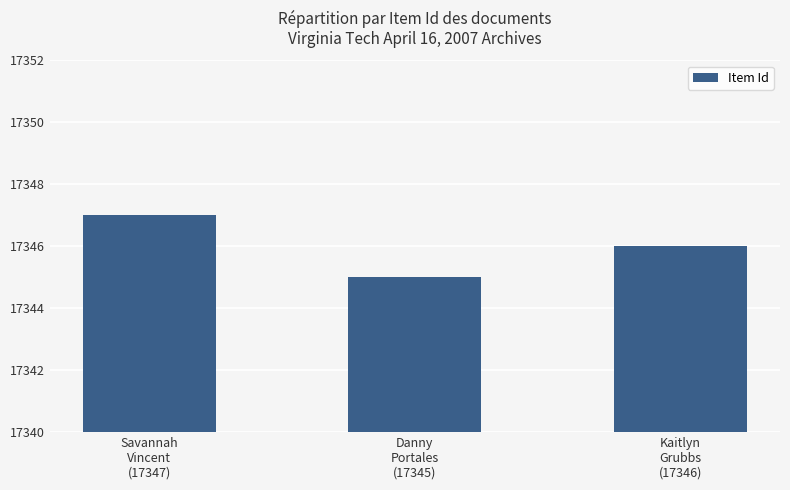

Reading right to left, extract all data points from this chart.

Kaitlyn
Grubbs
(17346)=17346	Danny
Portales
(17345)=17345	Savannah
Vincent
(17347)=17347